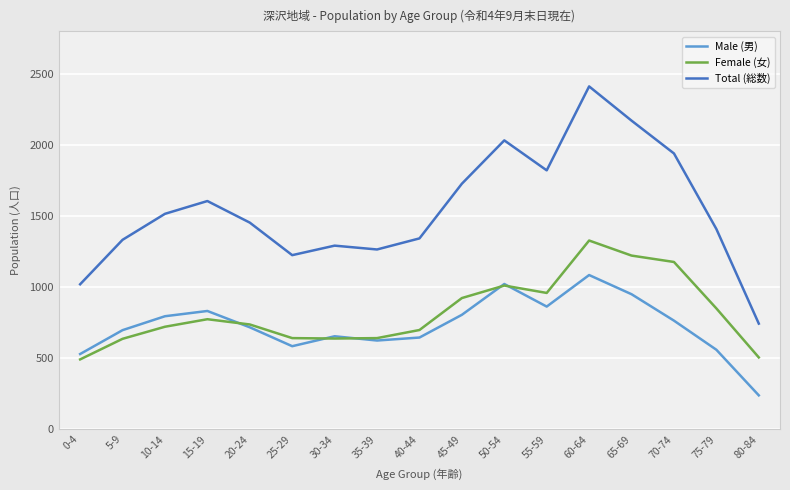

Which series has the largest total across all categories?

Total (総数)